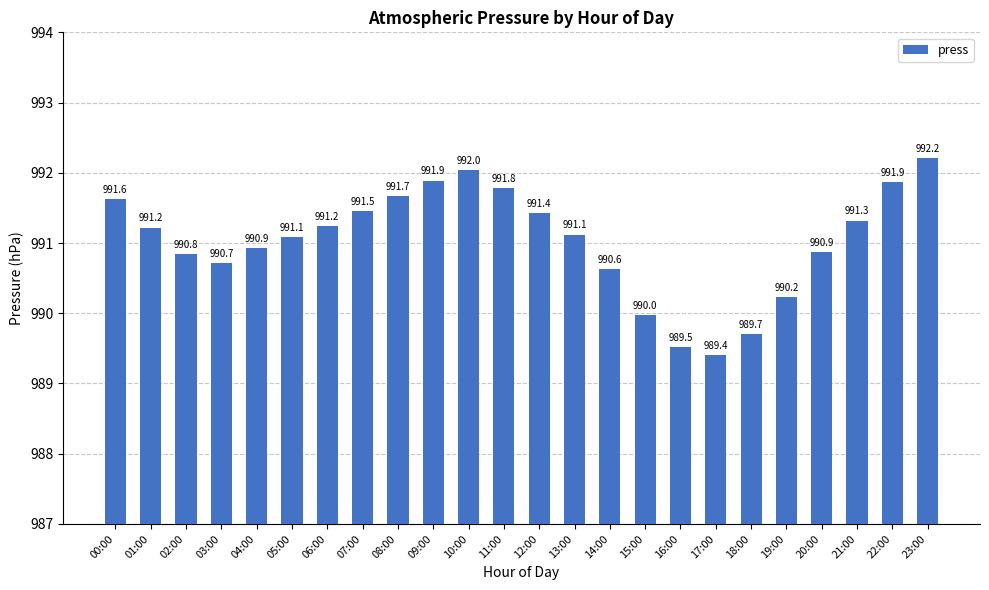

True or false: the data shows 421.8 at 08:00.

False